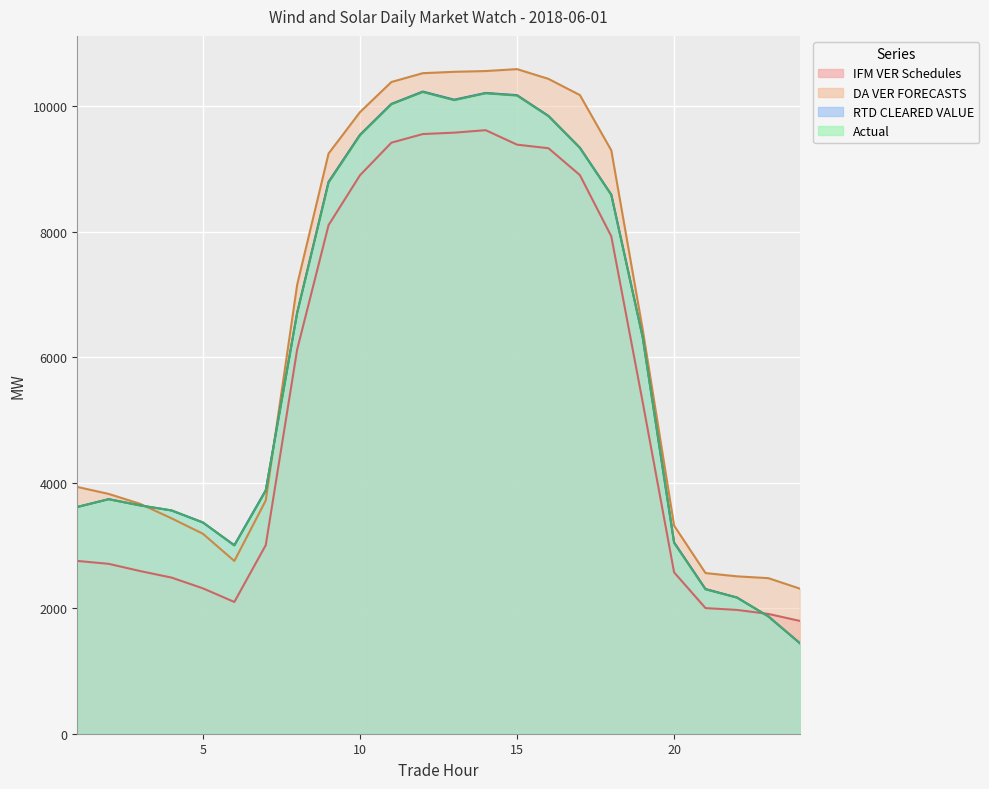

What is the difference between the highest and lowest values at 5?

1049.5